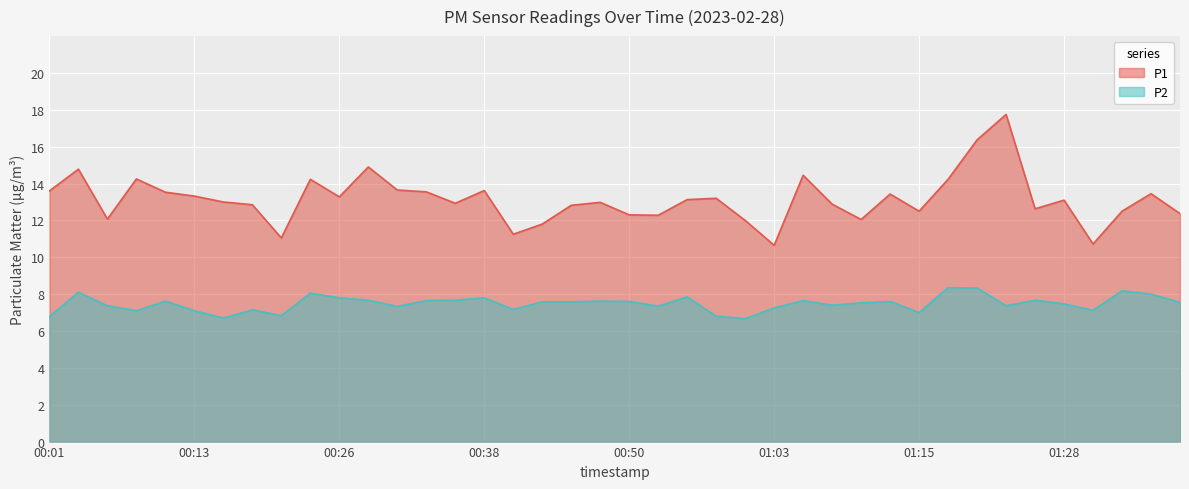

Rank the categories by P1 value from lowest to highest.

01:03, 01:30, 00:21, 00:41, 00:43, 01:00, 01:10, 00:06, 00:53, 00:50, 01:37, 01:15, 01:32, 01:25, 00:46, 00:18, 01:08, 00:36, 00:48, 00:16, 01:28, 00:55, 00:58, 00:26, 00:13, 01:13, 01:35, 00:11, 00:33, 00:01, 00:38, 00:31, 00:23, 01:18, 00:08, 01:05, 00:03, 00:28, 01:20, 01:23